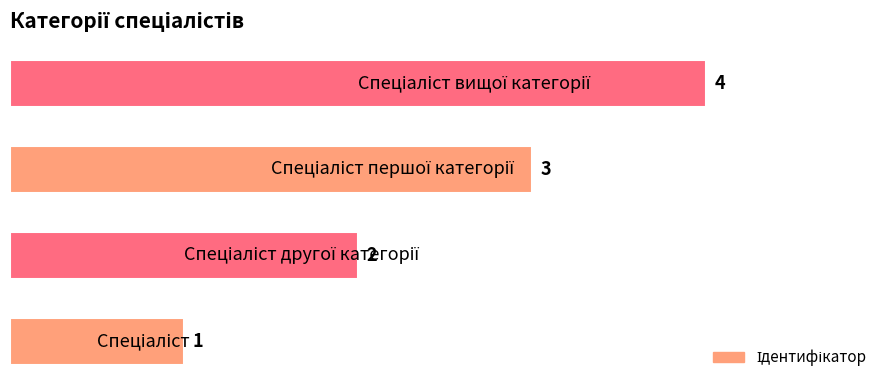

What is the difference between the maximum and minimum values?

3